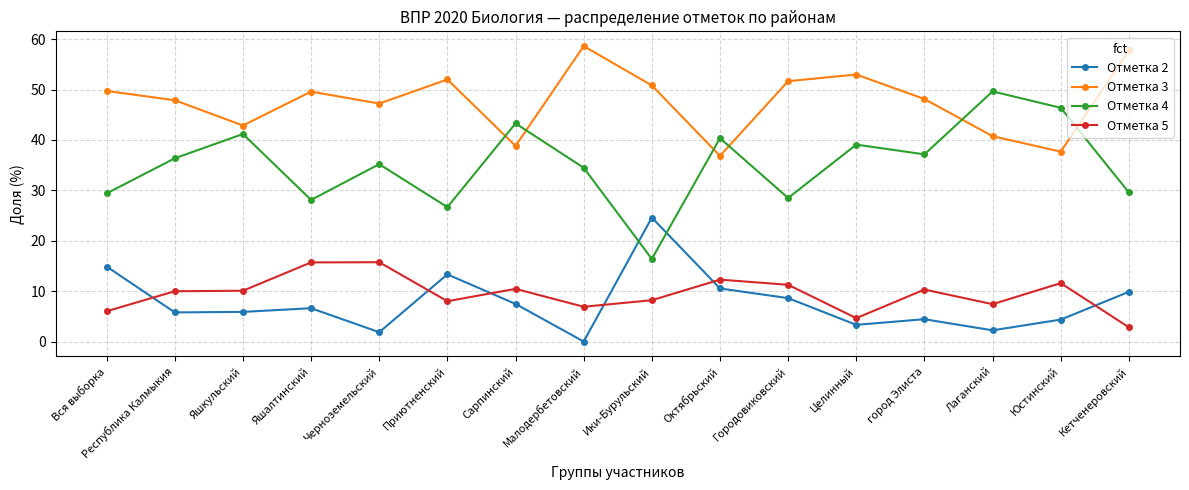

True or false: Отметка 3 and Отметка 4 intersect in this chart.

True